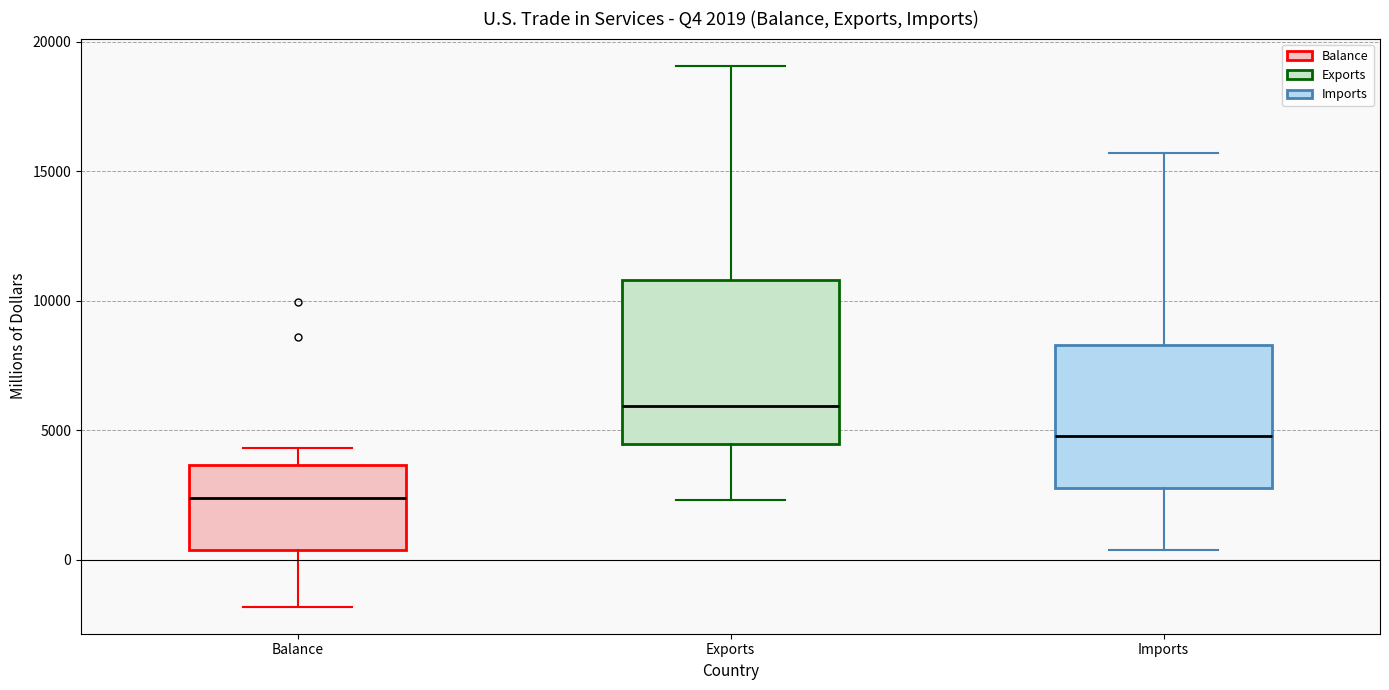

Which box has the lowest median line?

Balance